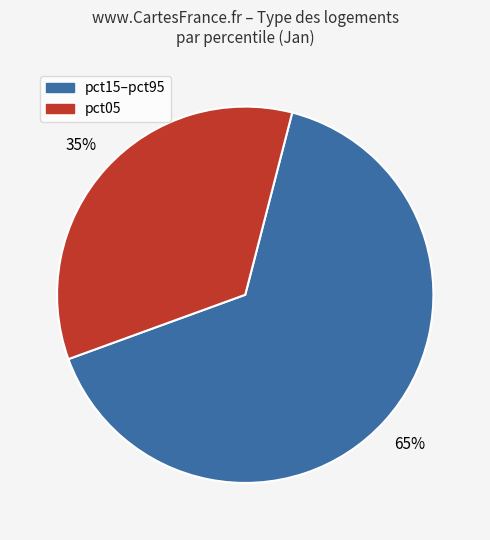

Count the number of slices in the pie.

2